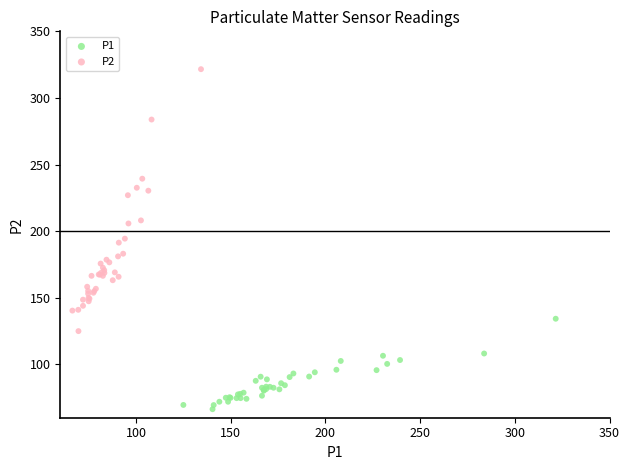

Which series reaches the minimum Y coordinate?

P1